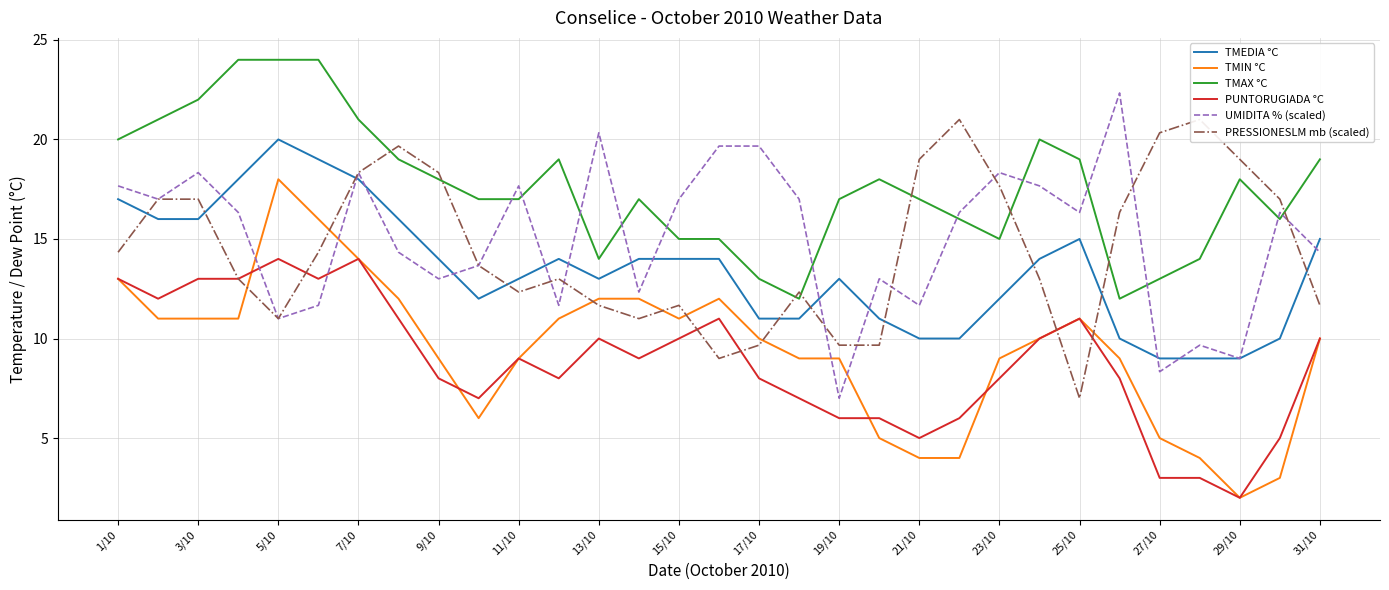

The PUNTORUGIADA °C series shows 9.0 at 11/10. True or false?

True